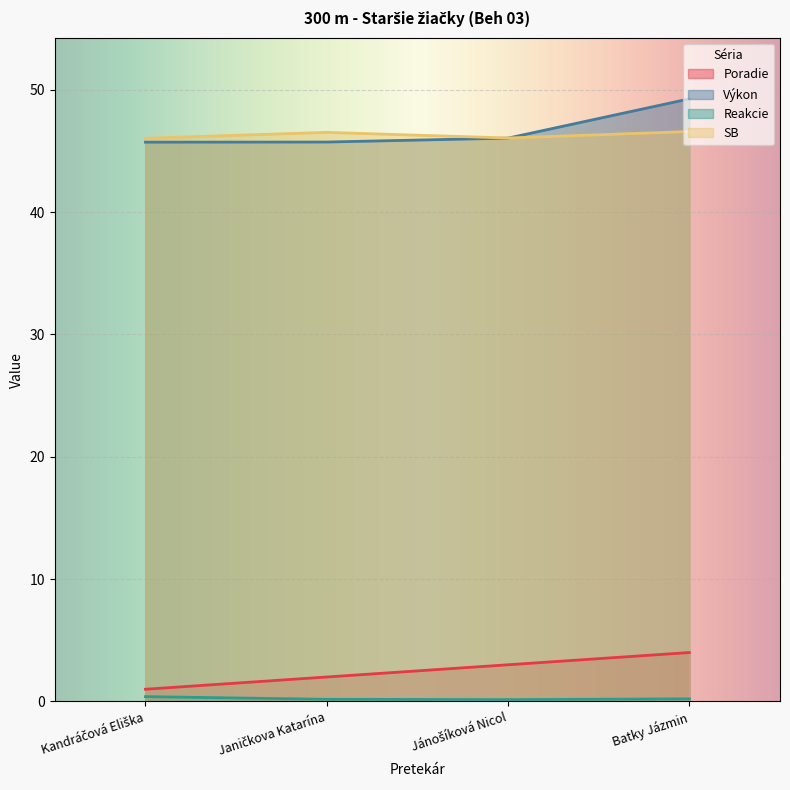

What is the difference between the maximum and minimum values in the Reakcie series?

0.2